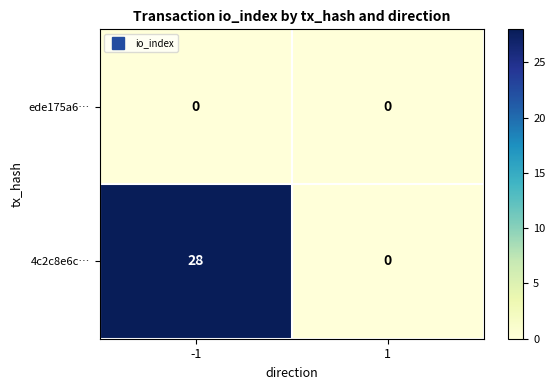

Is it true that 4c2c8e6c… equals 18 at -1?

False